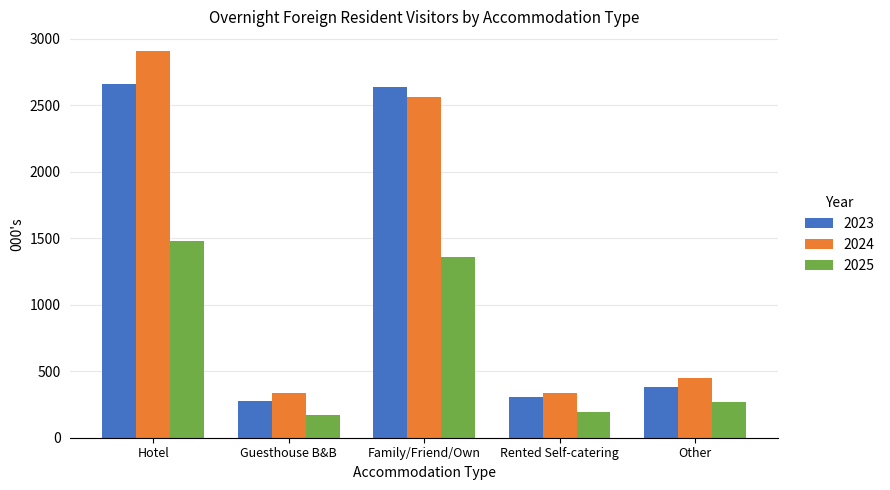

Is the value of 2025 at Family/Friend/Own greater than the value of 2024 at Rented Self-catering?

Yes